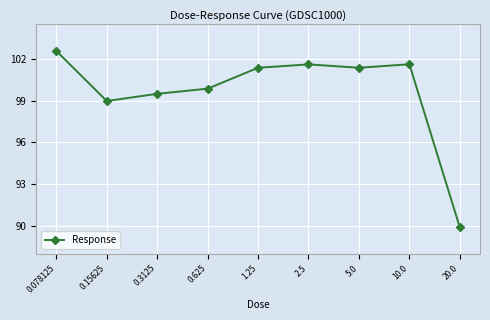

How many data points does each series have?

9